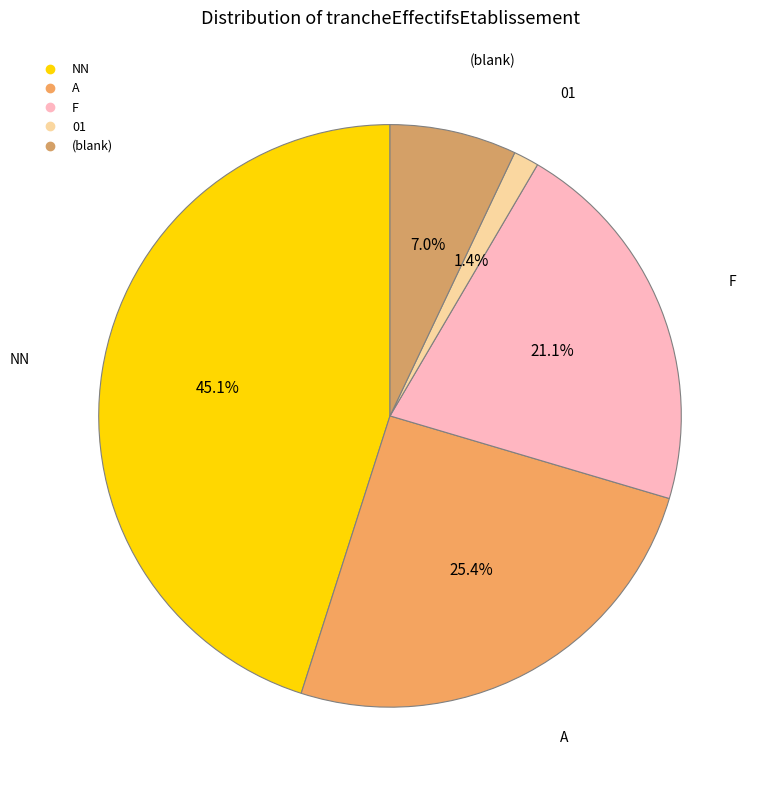

Which category has the smallest portion of the pie?

01